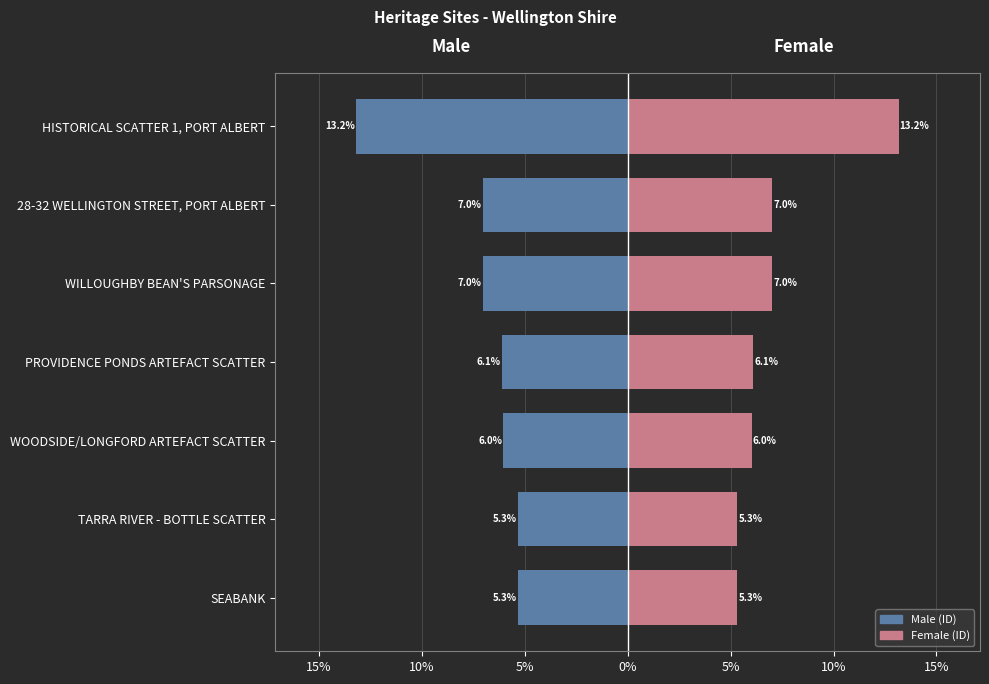

What is the value of the Female bar at the 1st from the left?

5.3